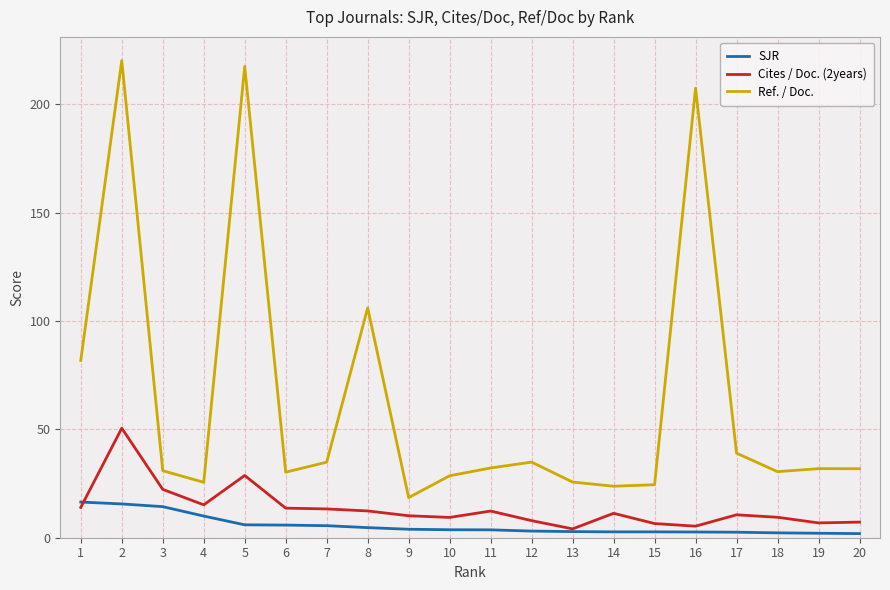

How many series are shown in this chart?

3